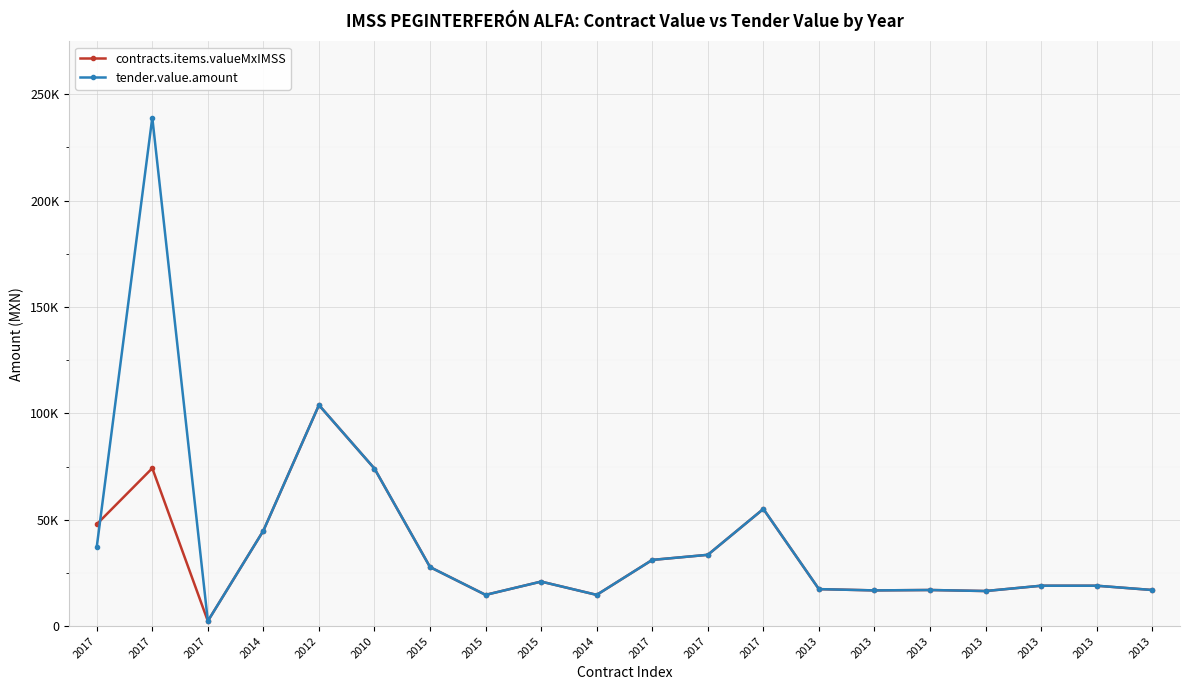

What is the sum of the tender.value.amount values at 2017 and 2017?

57464.2